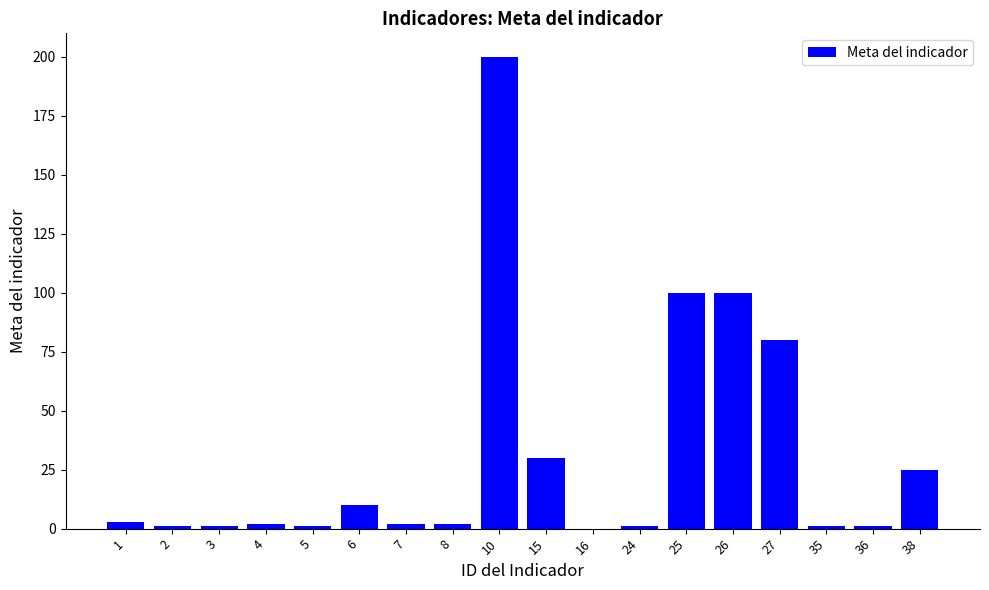

Which label corresponds to the largest value in the chart?

10